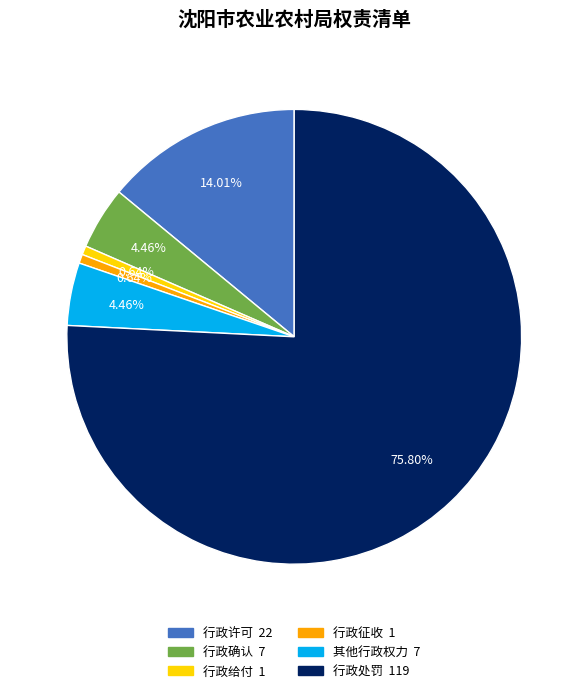

What percentage is the 行政确认 slice, to the nearest percent?

4%